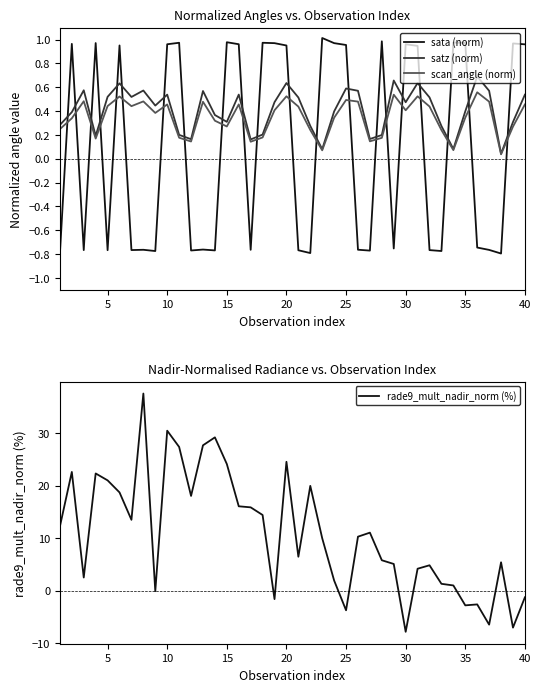

What is the value of the rade9_mult_nadir_norm (%) point at the 10th from the left?

30.5